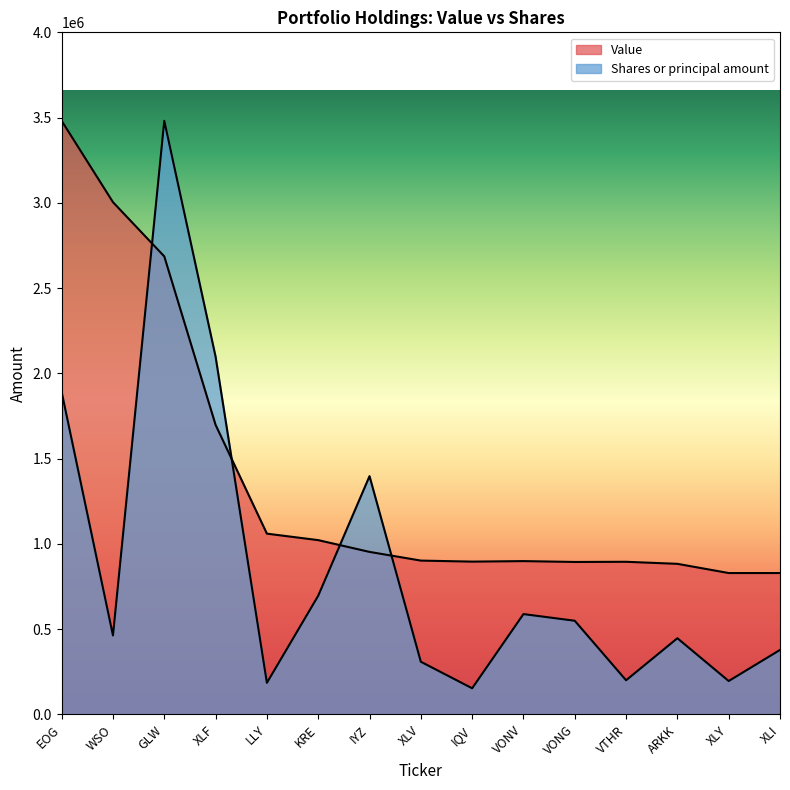

The Shares or principal amount series shows 195761.3 at XLY. True or false?

True